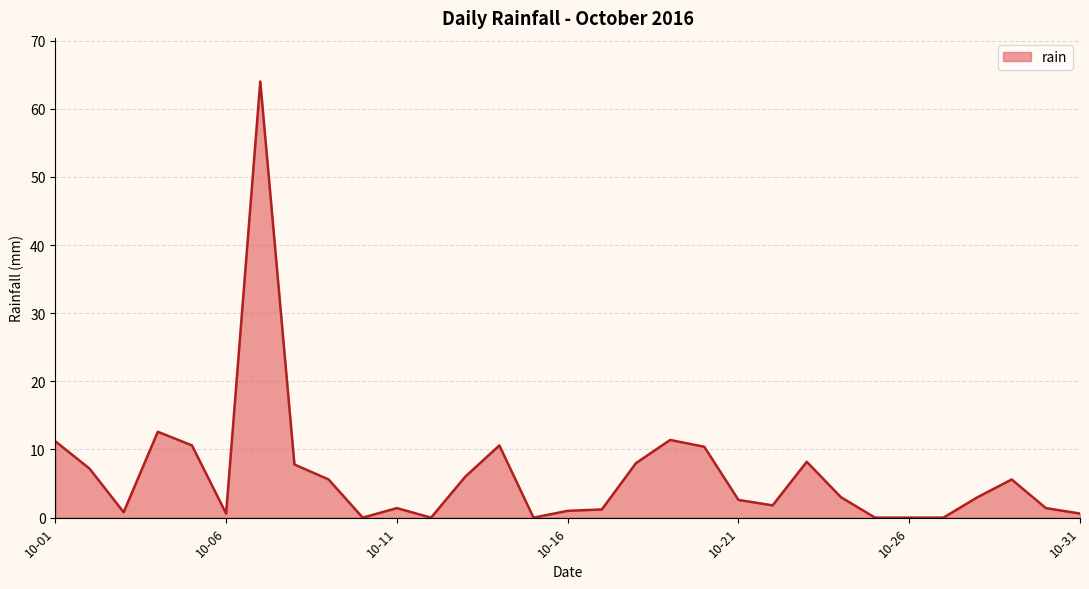

What is the difference between the maximum and minimum values?

64.0